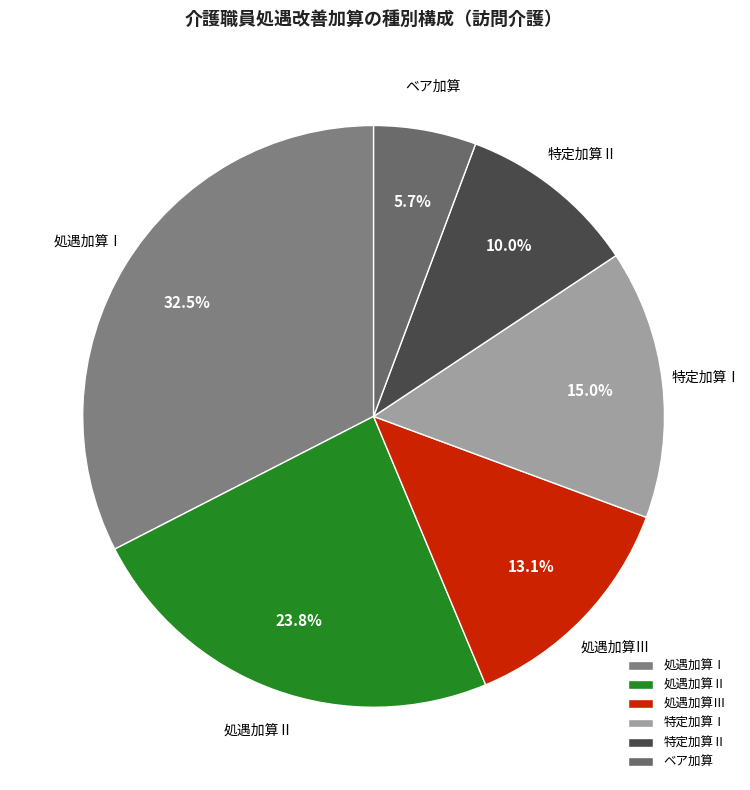

To the nearest percent, what portion does 処遇加算Ⅱ represent?

24%